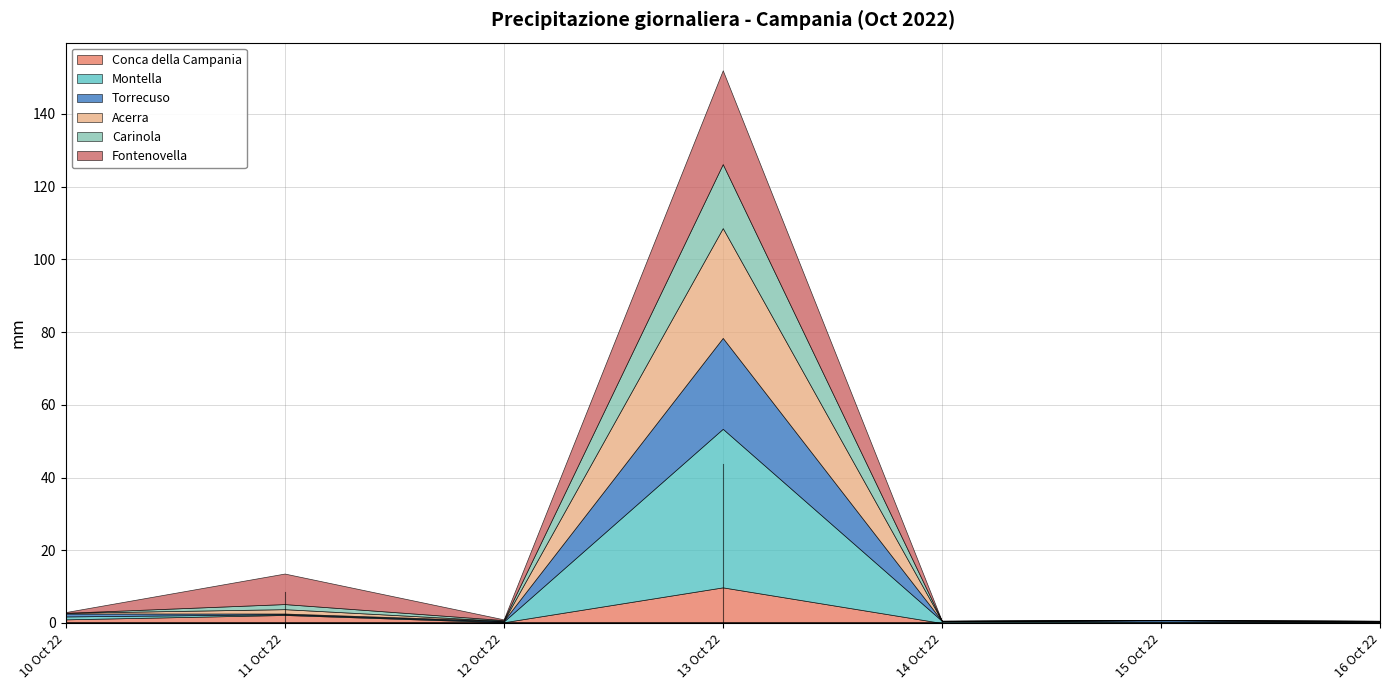

True or false: Acerra and Conca della Campania cross at least once.

True